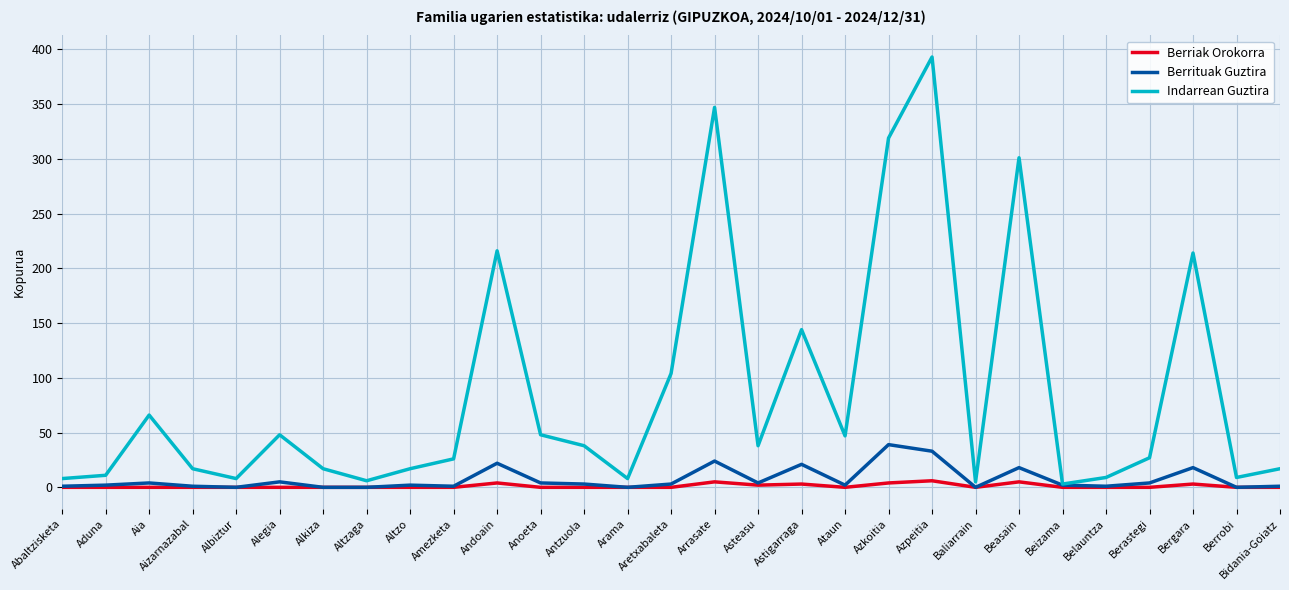

The Berrituak Guztira series shows 5 at Alegia. True or false?

True